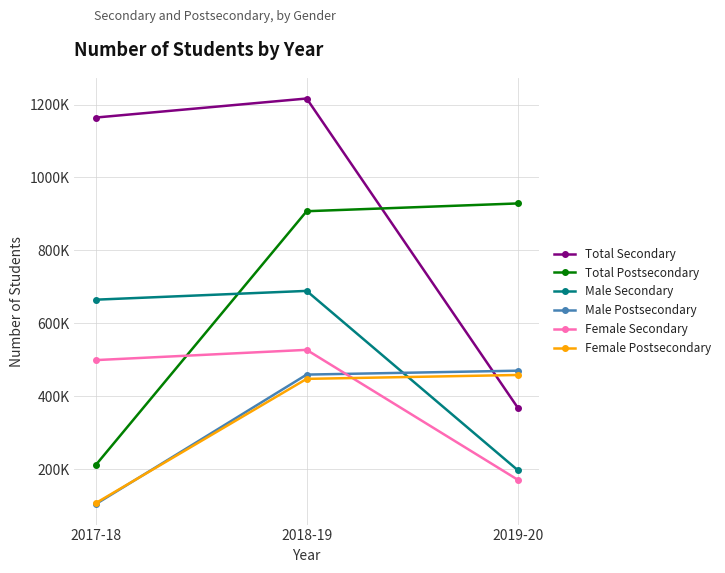

The value of Male Postsecondary at 2018-19 is 459604. True or false?

True